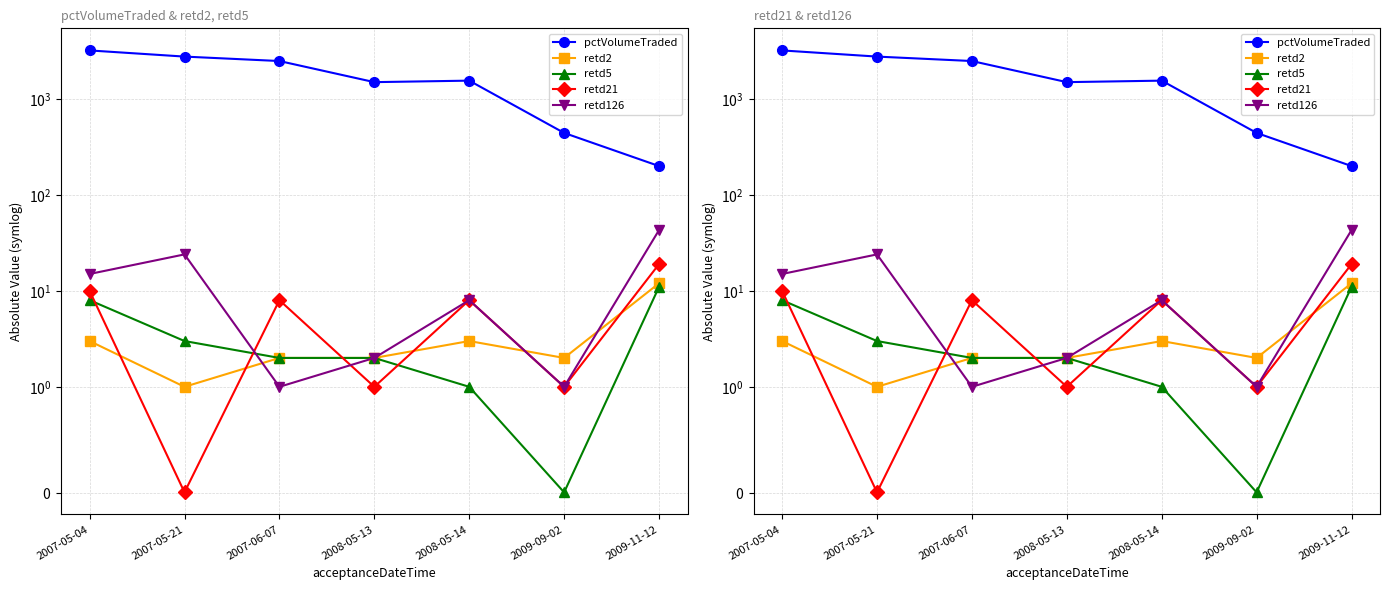

At which category does the chart reach its peak across all series?

2007-05-04